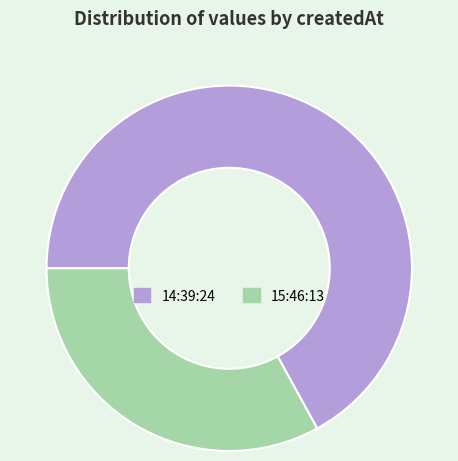

Does any single category account for the majority?

Yes